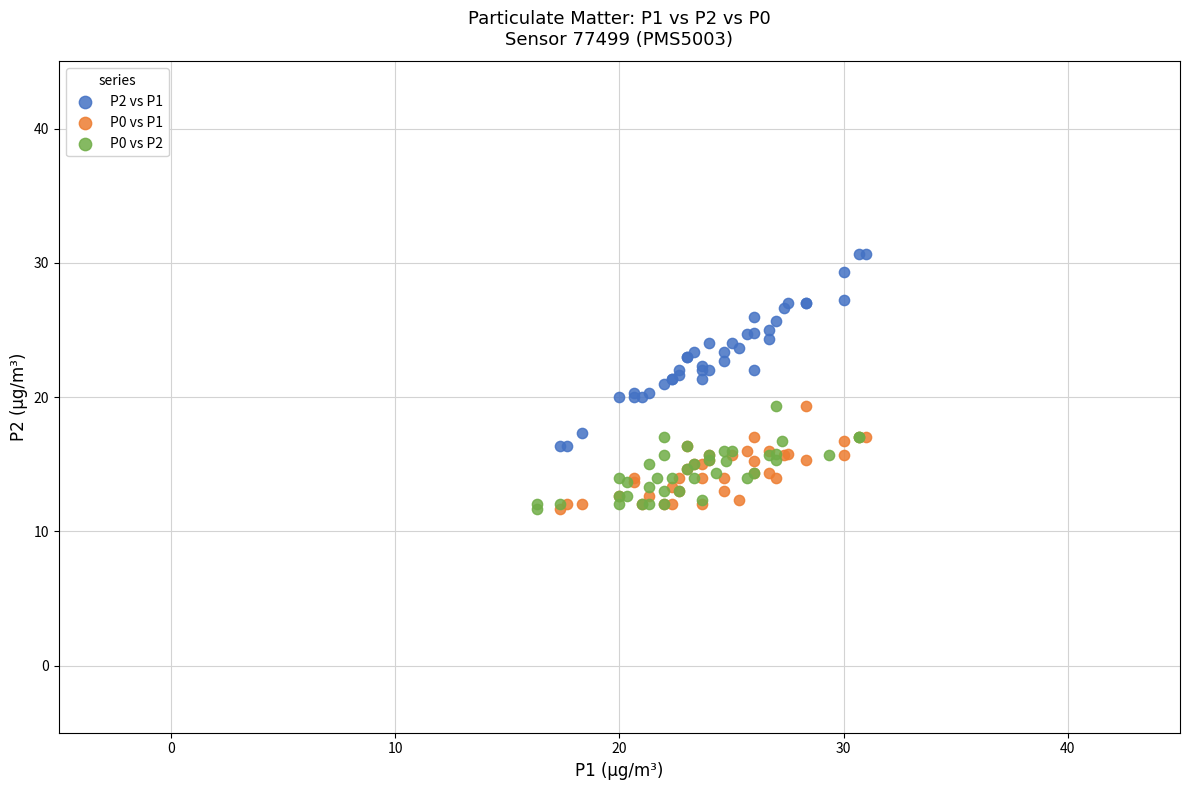

Which series contains the highest Y value?

P2 vs P1